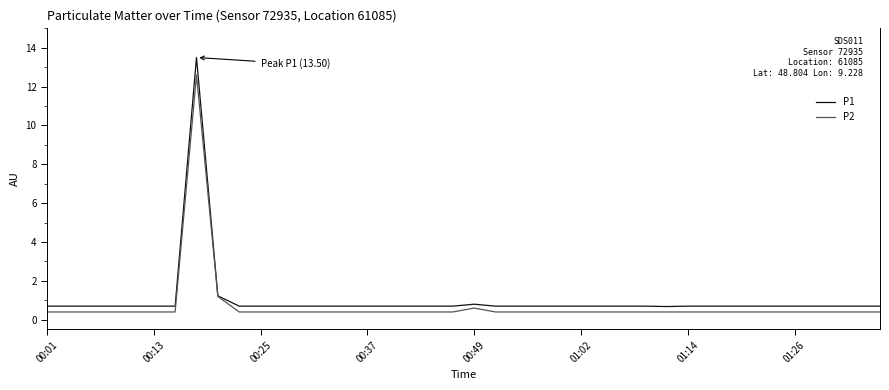

What is the smallest value displayed?

0.4